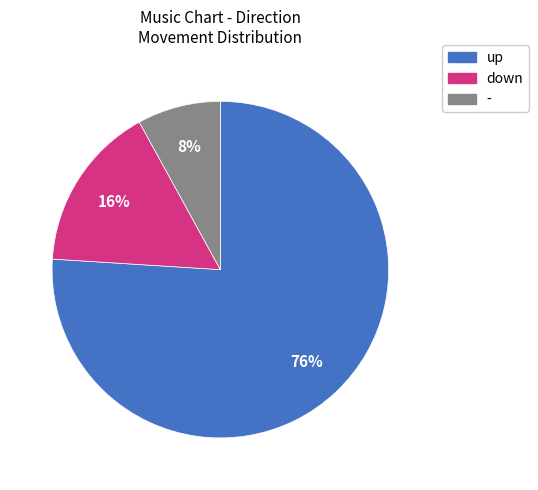

To the nearest percent, what is the combined percentage of down and -?

24%